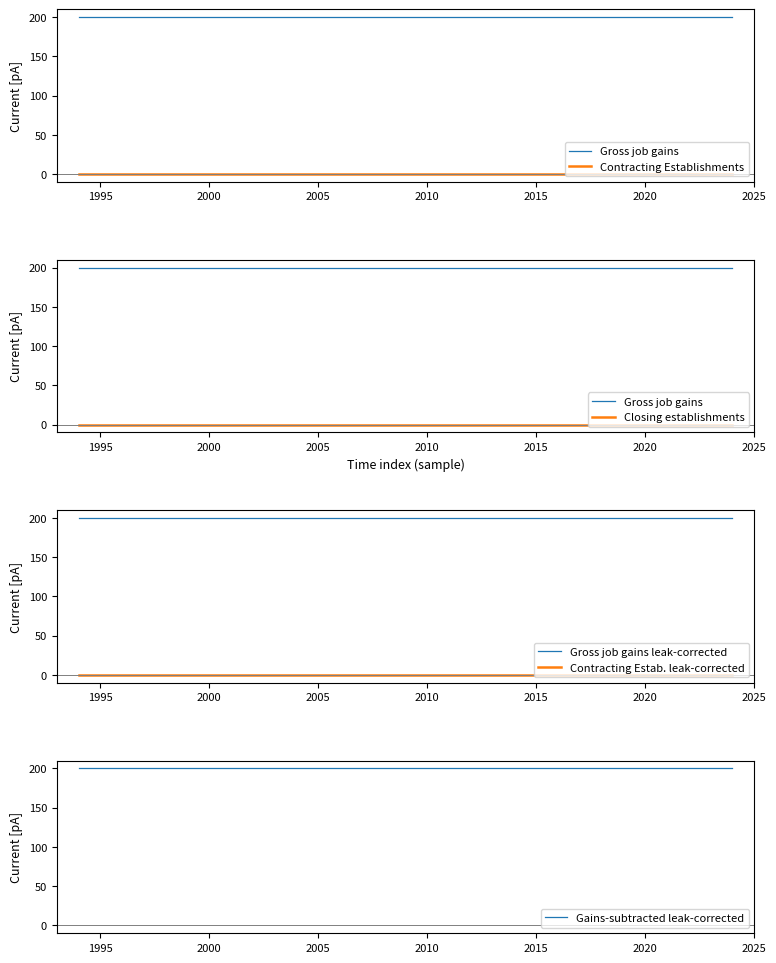

True or false: Gross job gains leak-corrected and Gross job gains cross at least once.

False